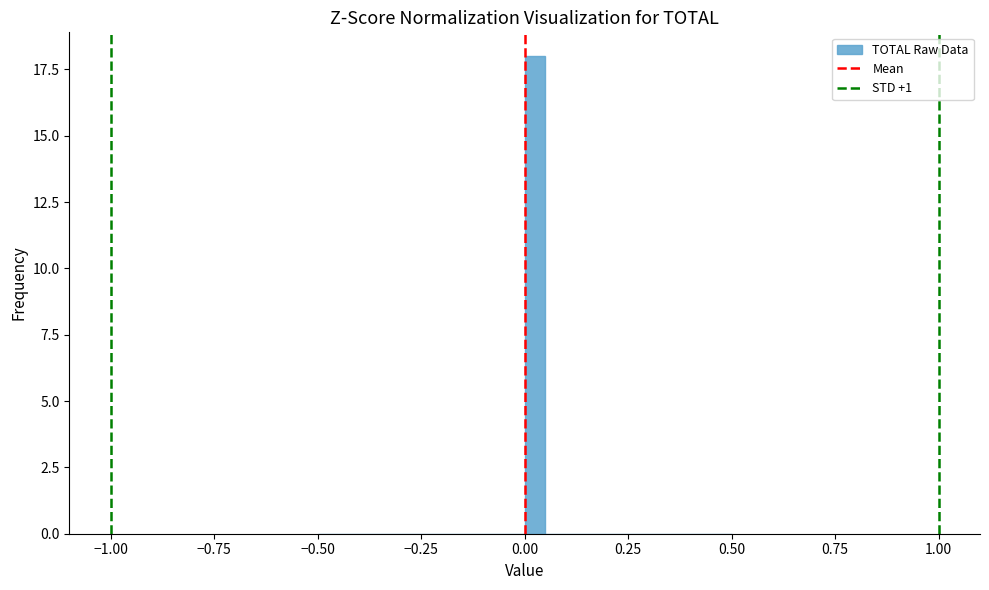

Around what value on the x-axis is the tallest bar? Give the approximate position of its centre, as read against the axis.

0.05